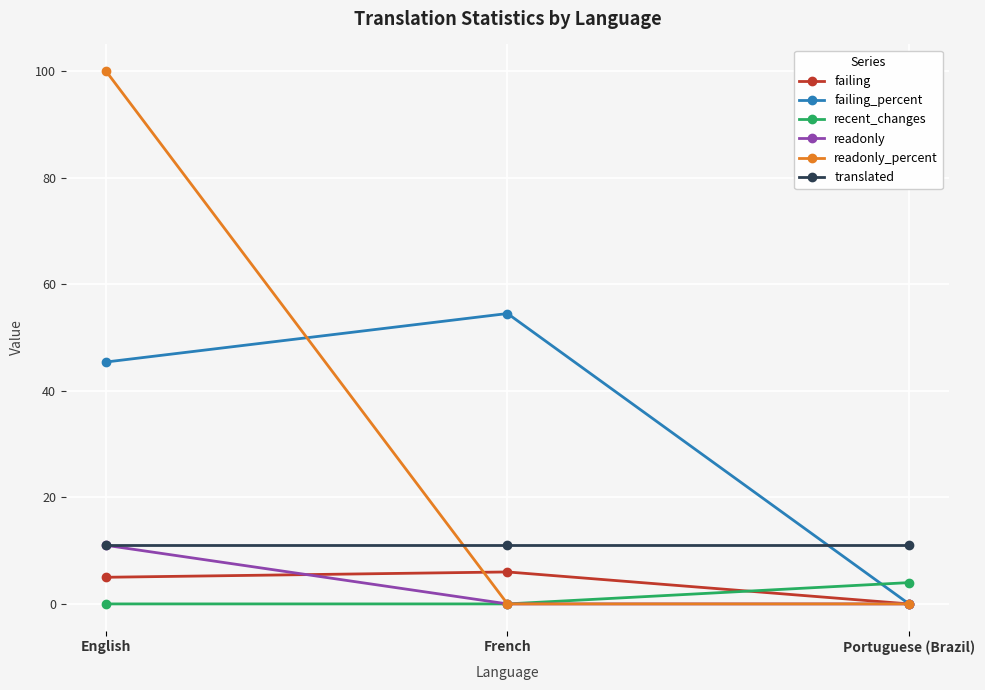

What is the highest value of the translated series?

11.0